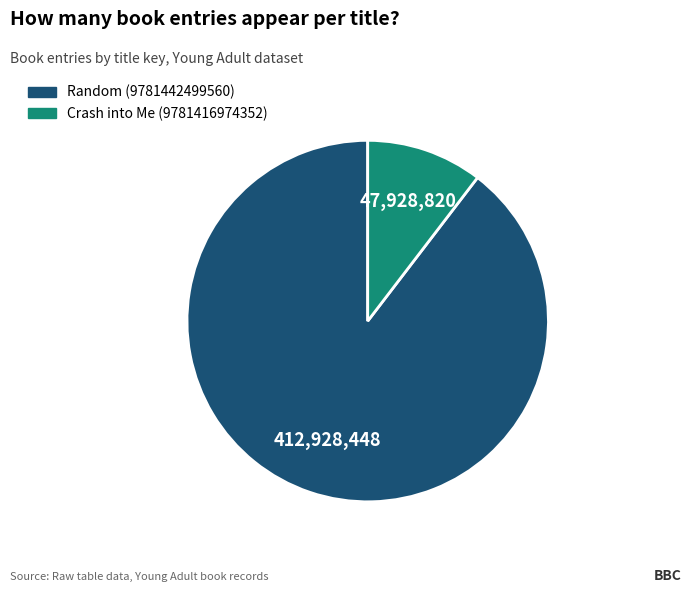

How many segments does this pie chart have?

2